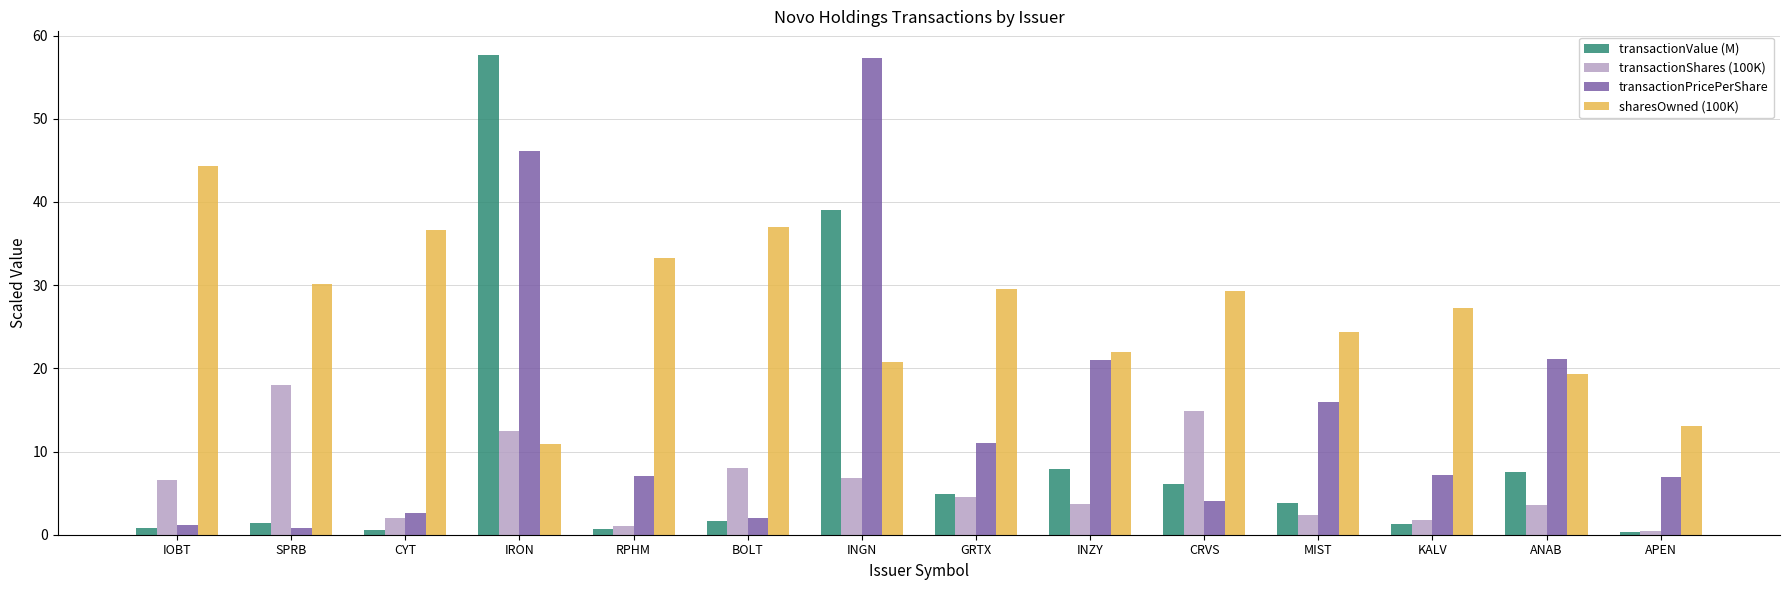

The sharesOwned (100K) series shows 10.9 at IRON. True or false?

True